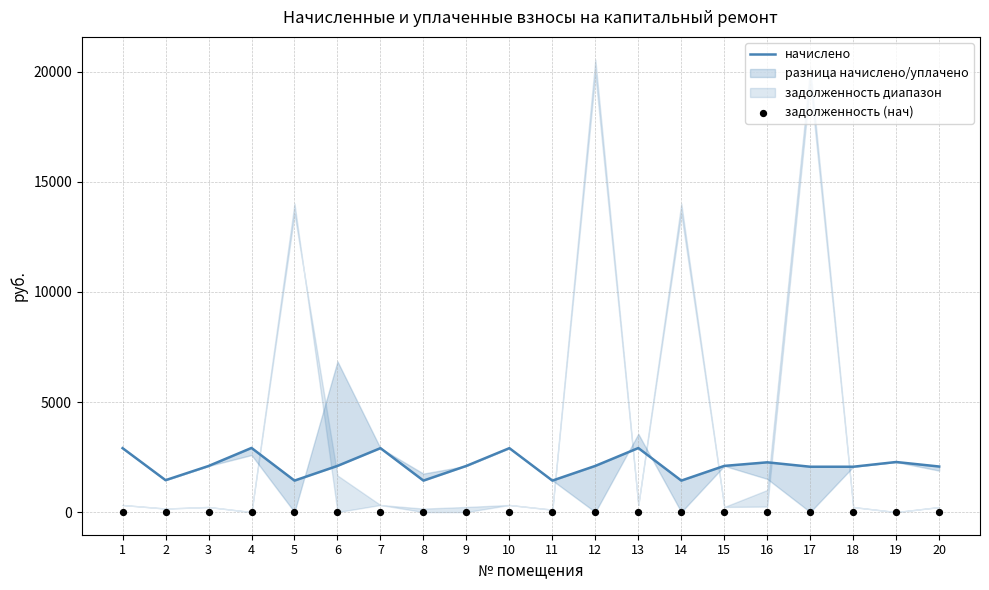

Which series reaches the minimum Y coordinate?

задолженность (нач)